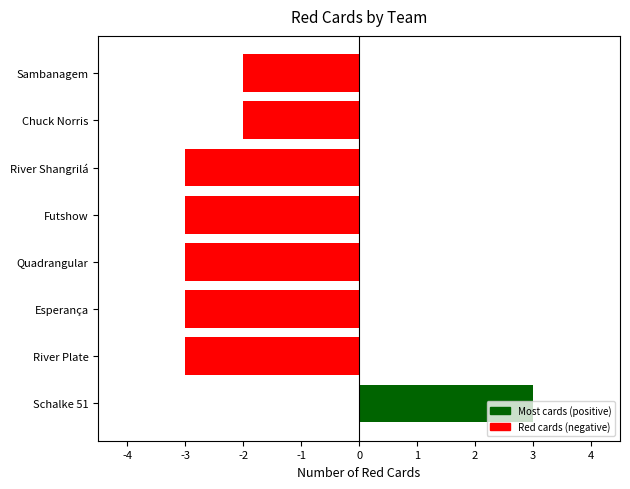

What value does the data have at River Plate?

-3